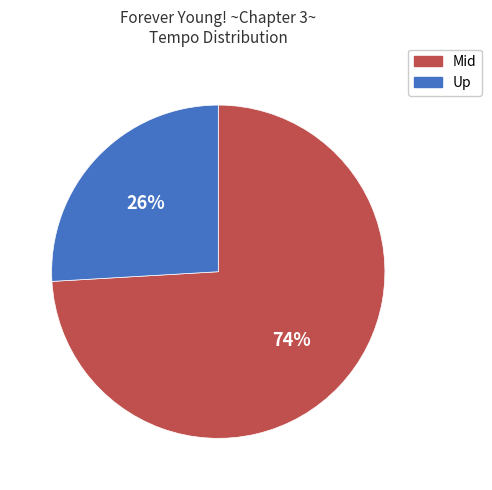

Does any single category account for the majority?

Yes